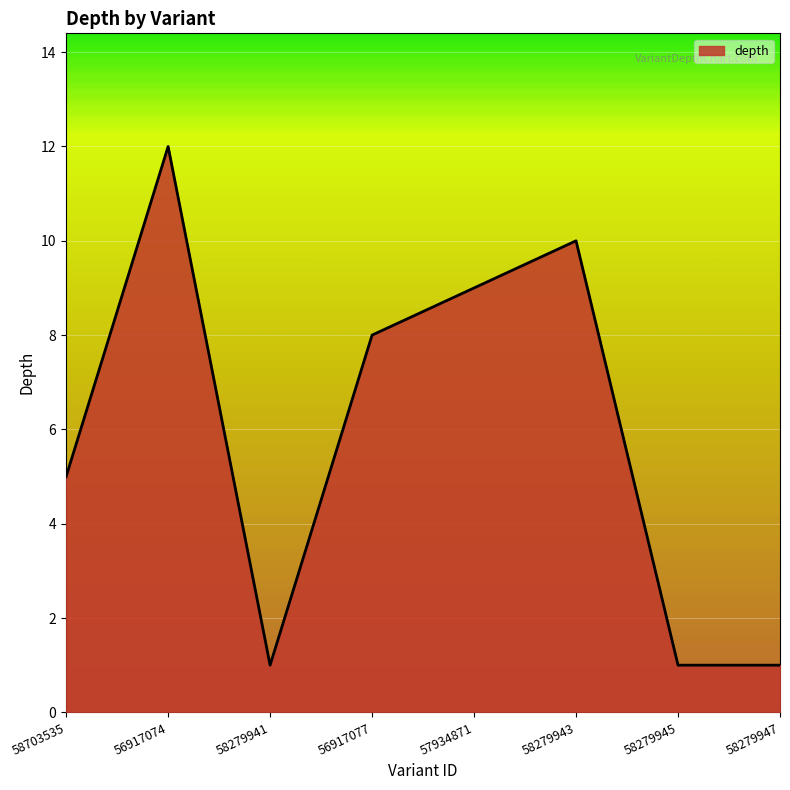

What is the difference between the maximum and second lowest values?

11